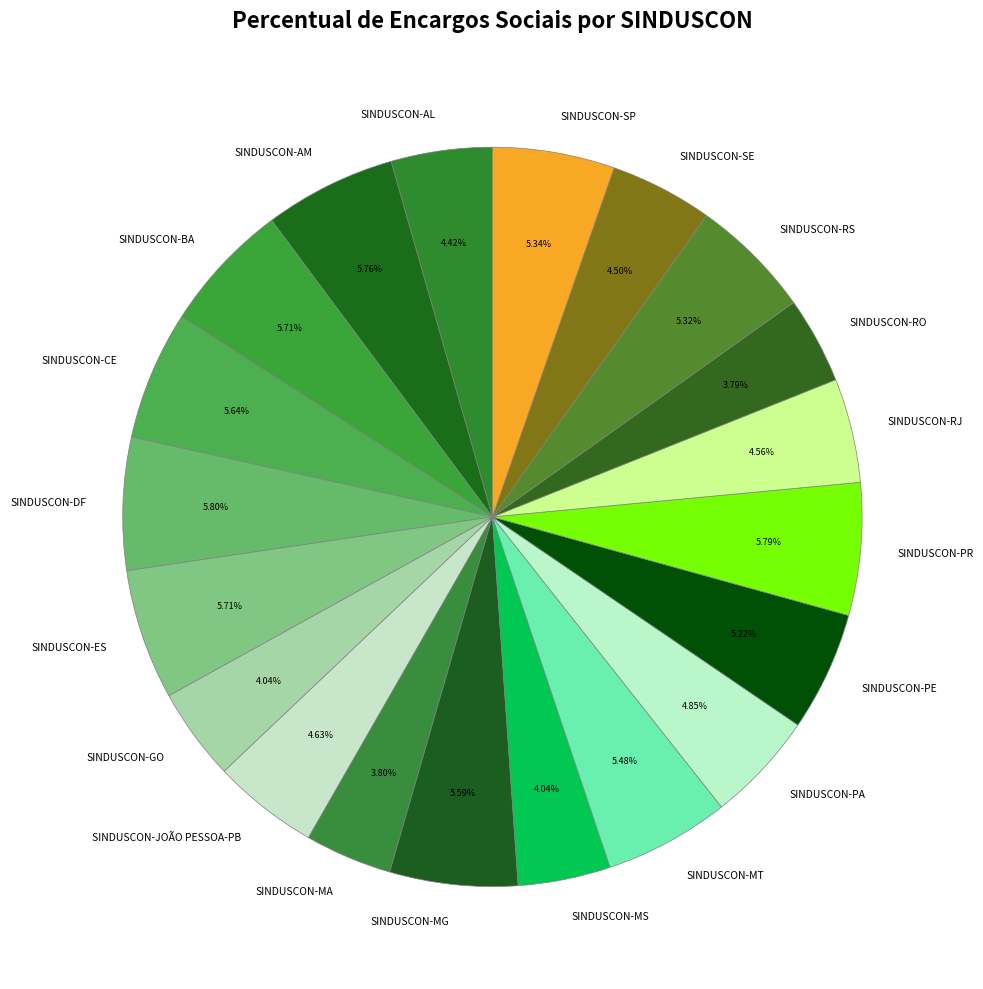

What is the ratio of the value at SINDUSCON-AM to the value at SINDUSCON-ES?

1.0